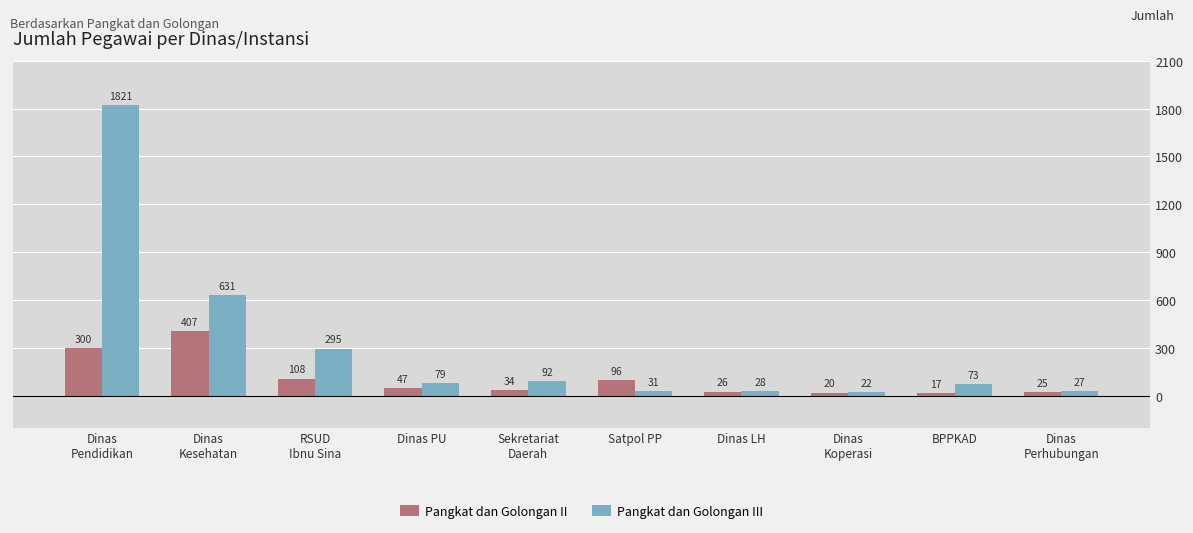

What is the difference between the maximum and second lowest values in the Pangkat dan Golongan II series?

387